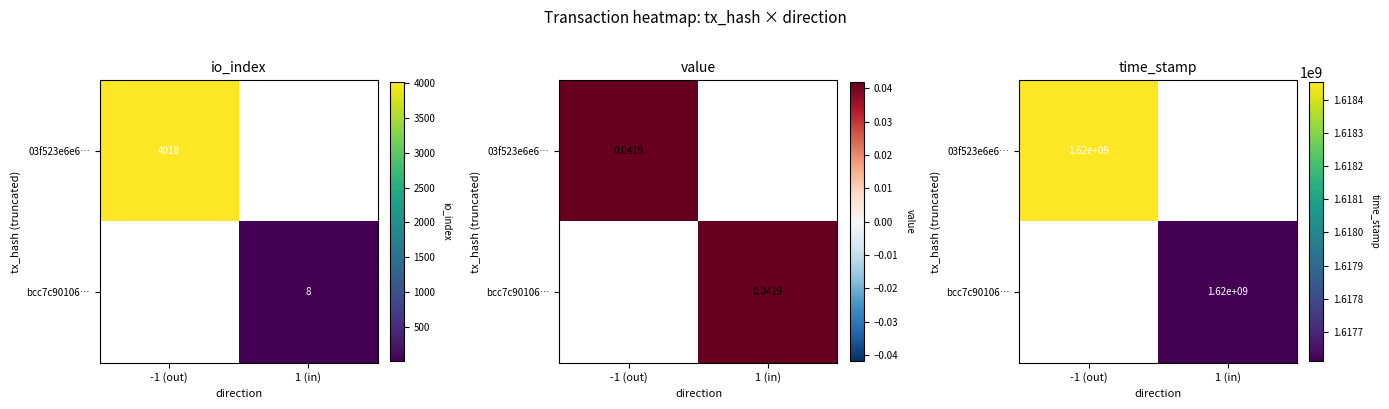

What is the highest value of the bcc7c90106… series?

1617610852